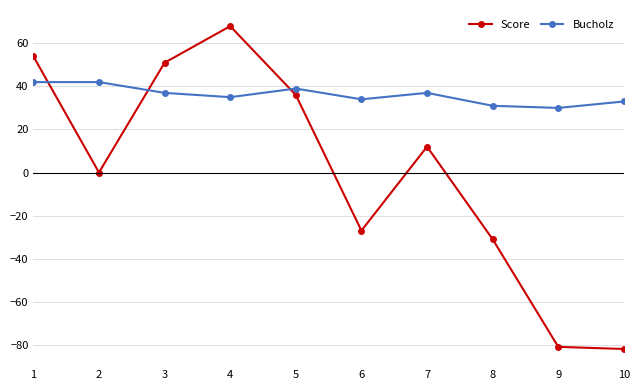

At which label is Score closest to -7?

2